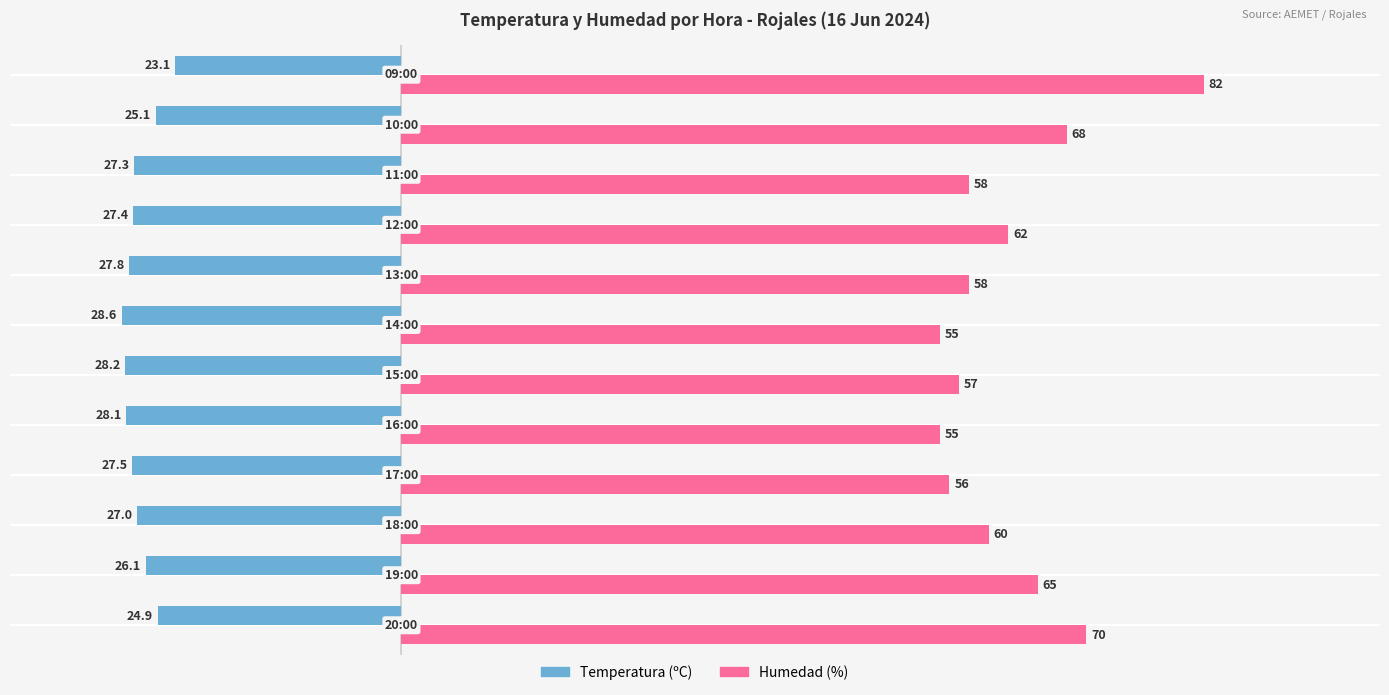

List the series in order of their overall mean, highest first.

Humedad (%), Temperatura (ºC)